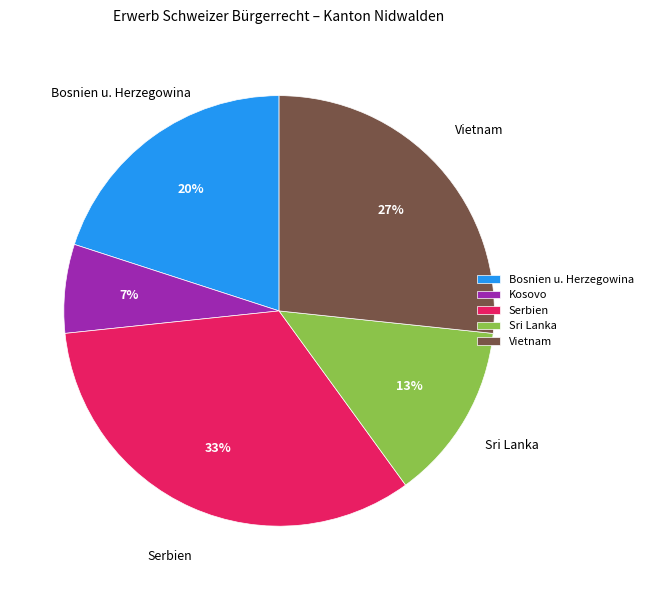

Count the number of slices in the pie.

5